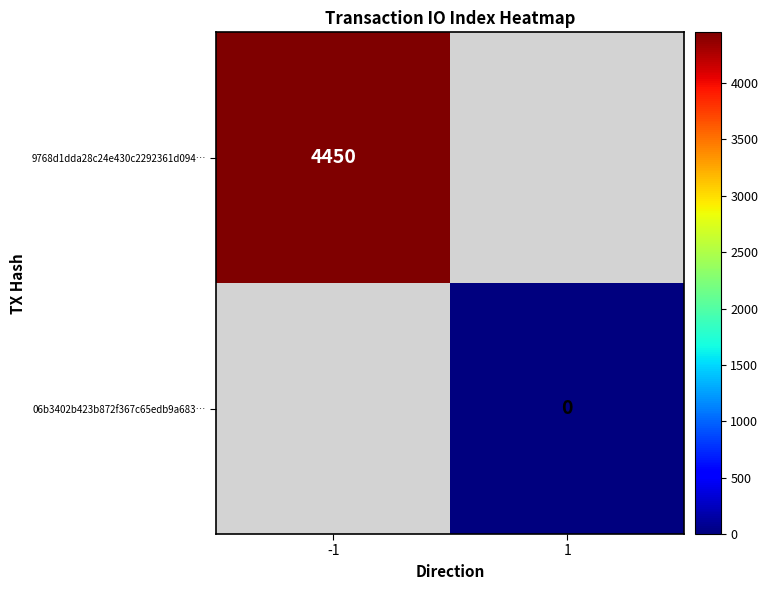

The value of 9768d1dda28c24e430c2292361d094… at -1 is 6240. True or false?

False